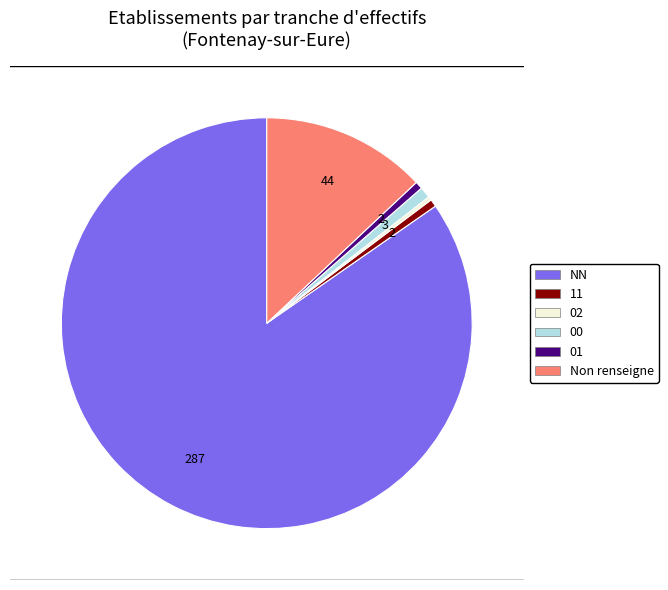

Does any single category account for the majority?

Yes